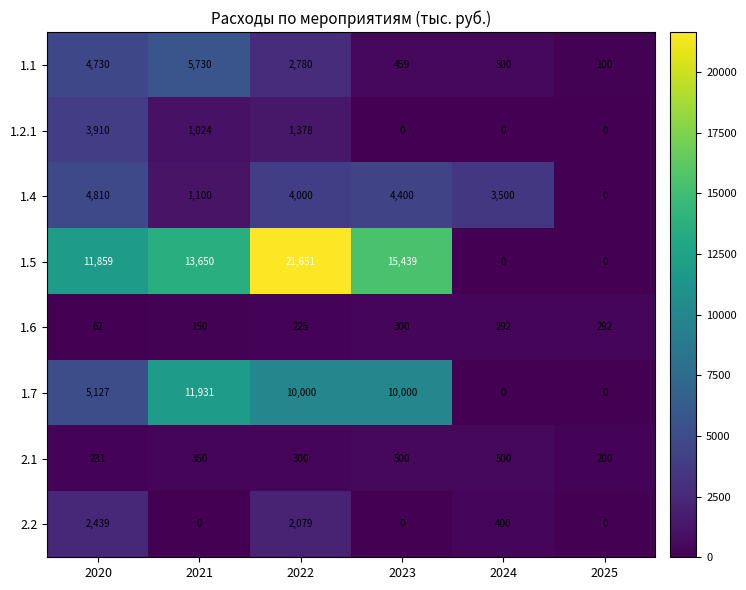

The 2.2 series shows 2829 at 2022. True or false?

False